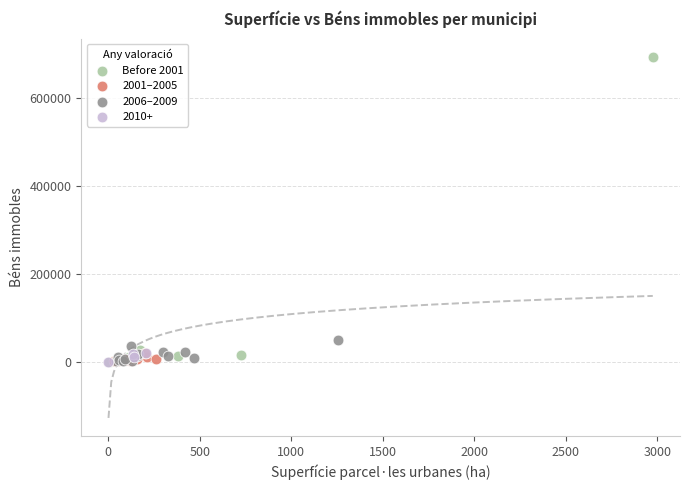

Which series contains the highest Y value?

Before 2001